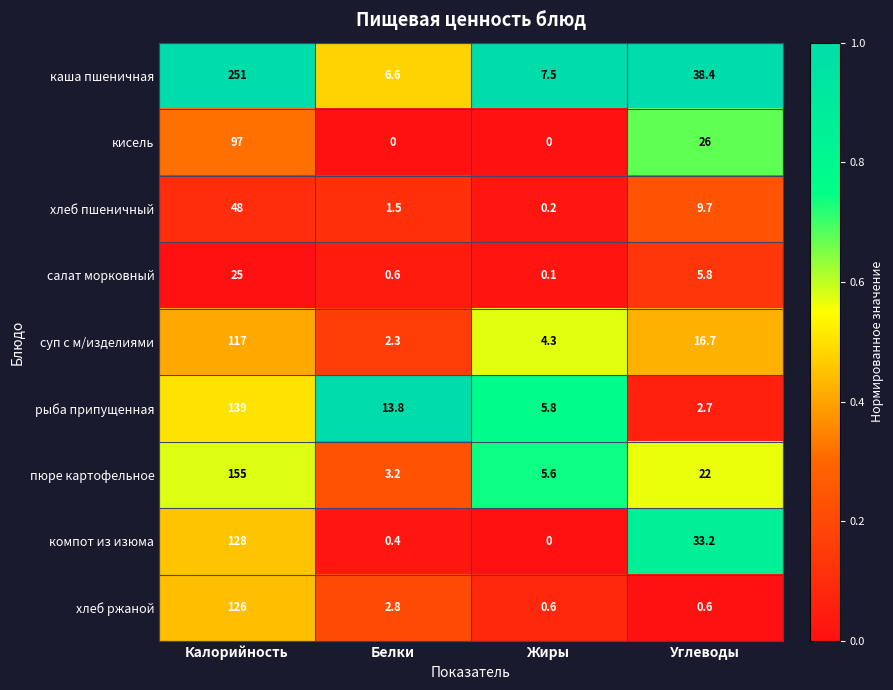

What is the approximate value of суп с м/изделиями at Белки?

2.3